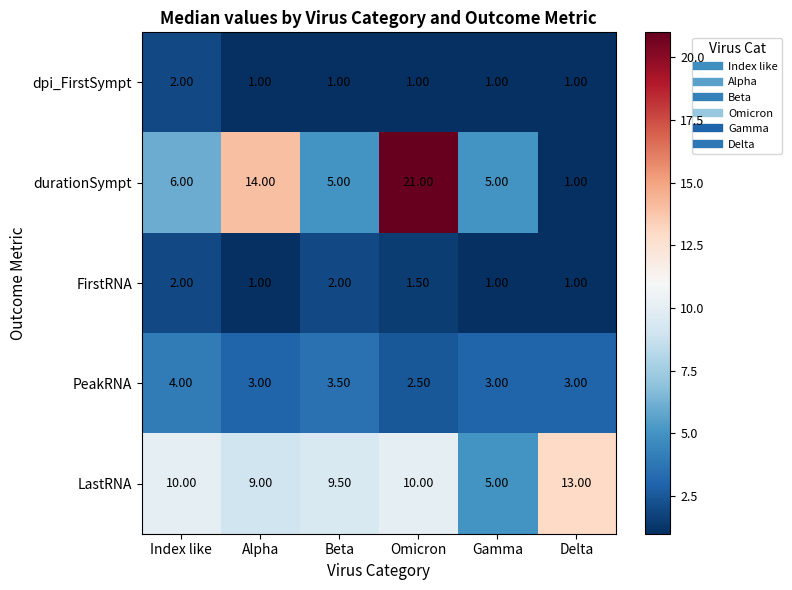

What is the sum of the durationSympt values at Index like and Beta?

11.0